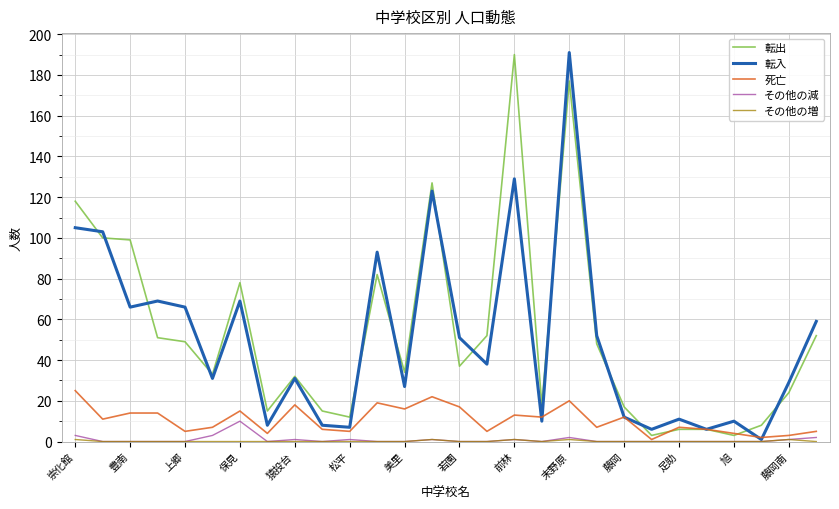

True or false: 転入 and その他の増 intersect in this chart.

False